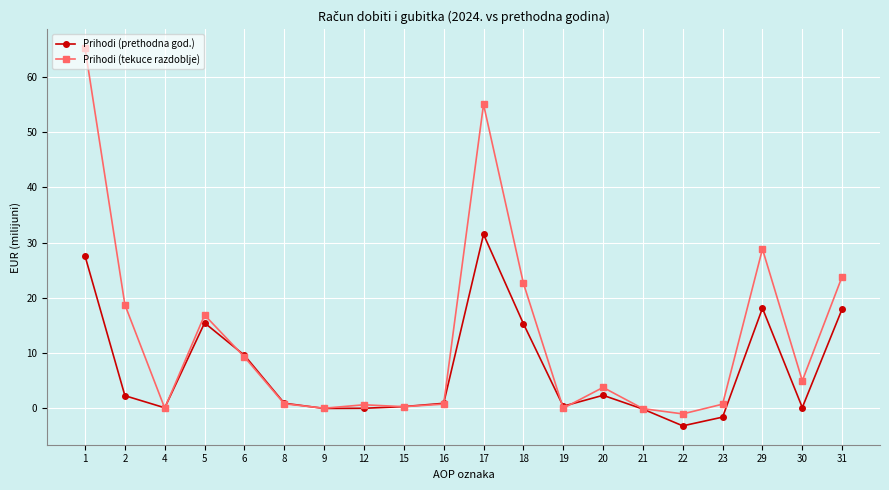

Count the number of categories in the chart.

20